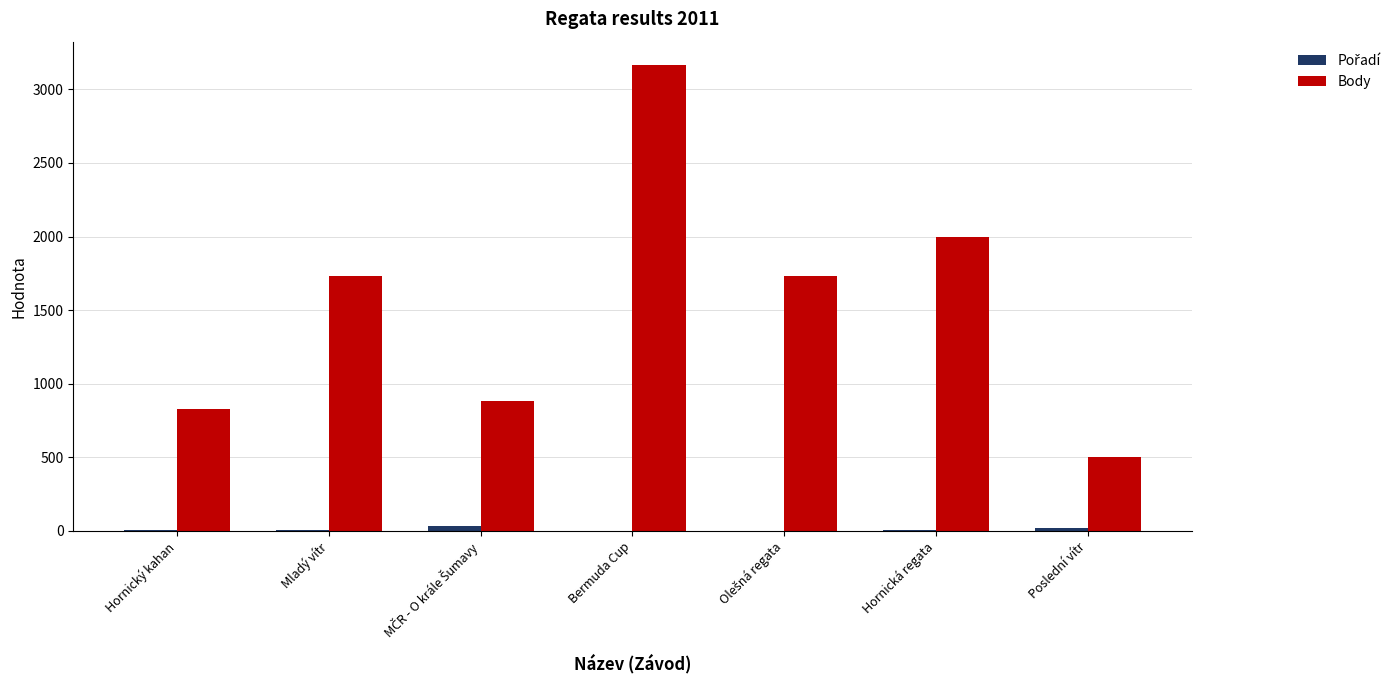

What is the sum of all Body values?

10846